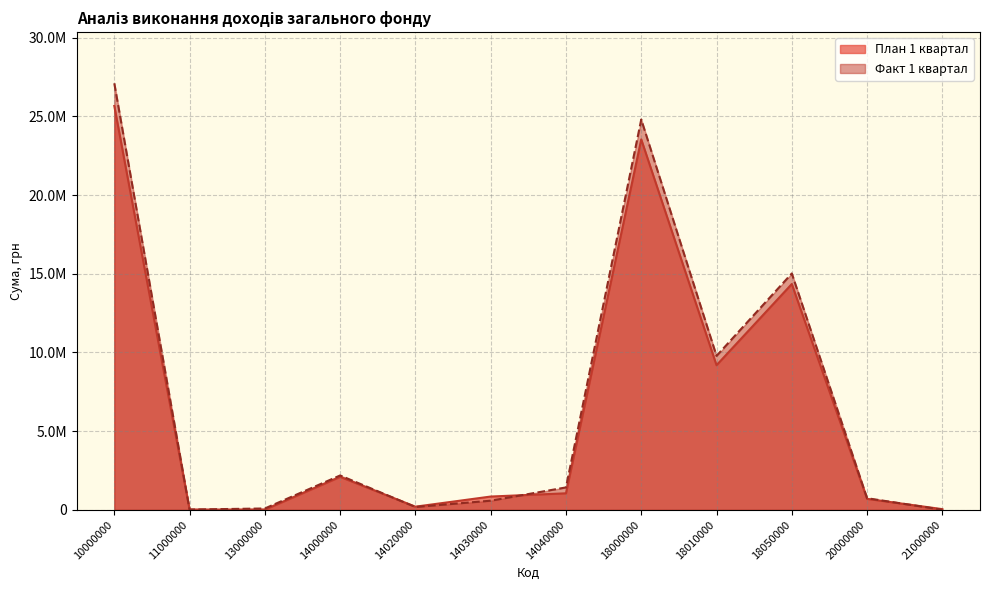

List the series in order of their overall mean, lowest first.

План 1 квартал, Факт 1 квартал